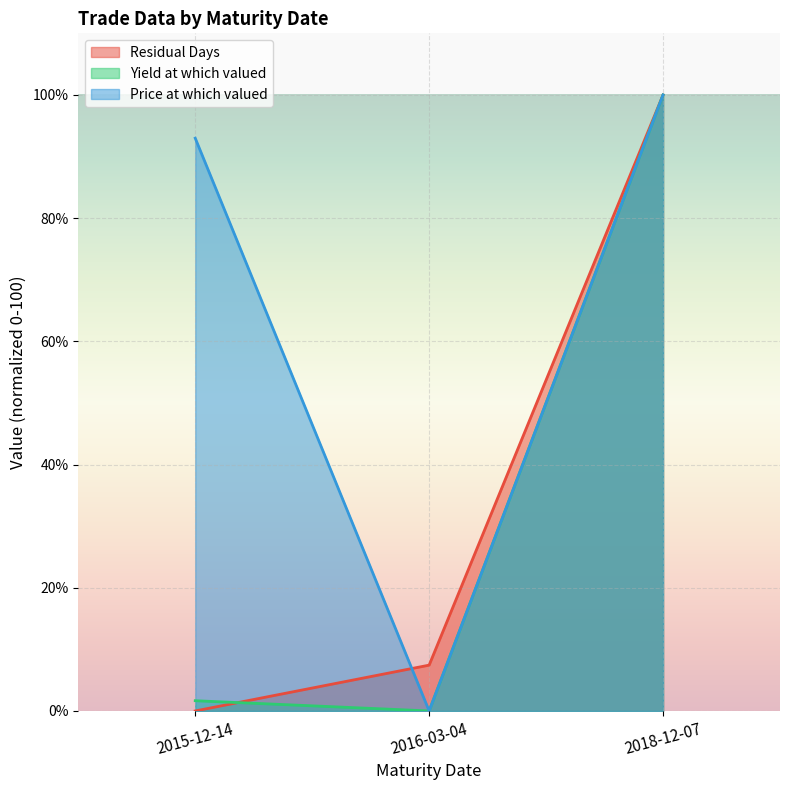

What is the greatest value displayed?

100.0